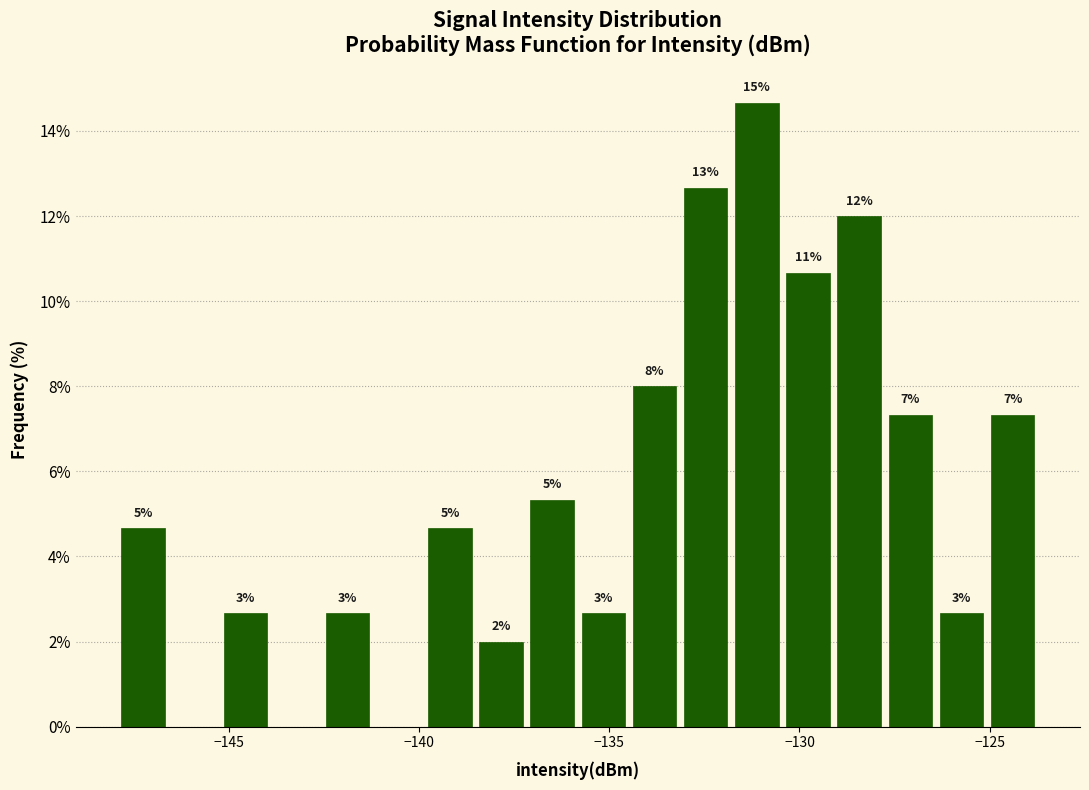

Around what value on the x-axis is the tallest bar? Give the approximate position of its centre, as read against the axis.

-131.0